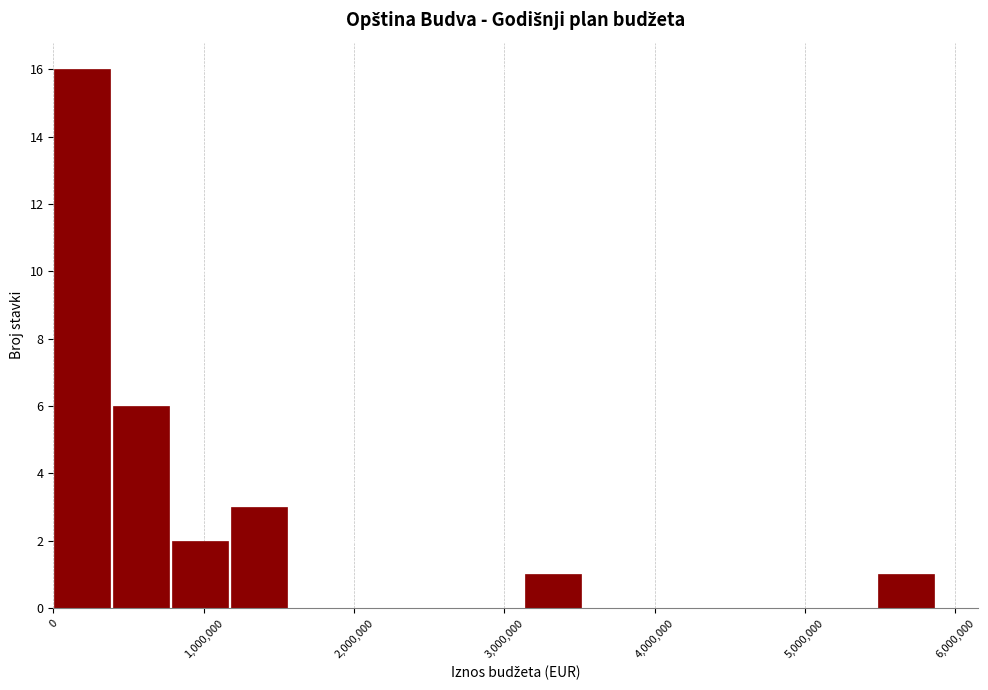

Read against the x-axis, roughly where is the centre of the tallest bar?

200000